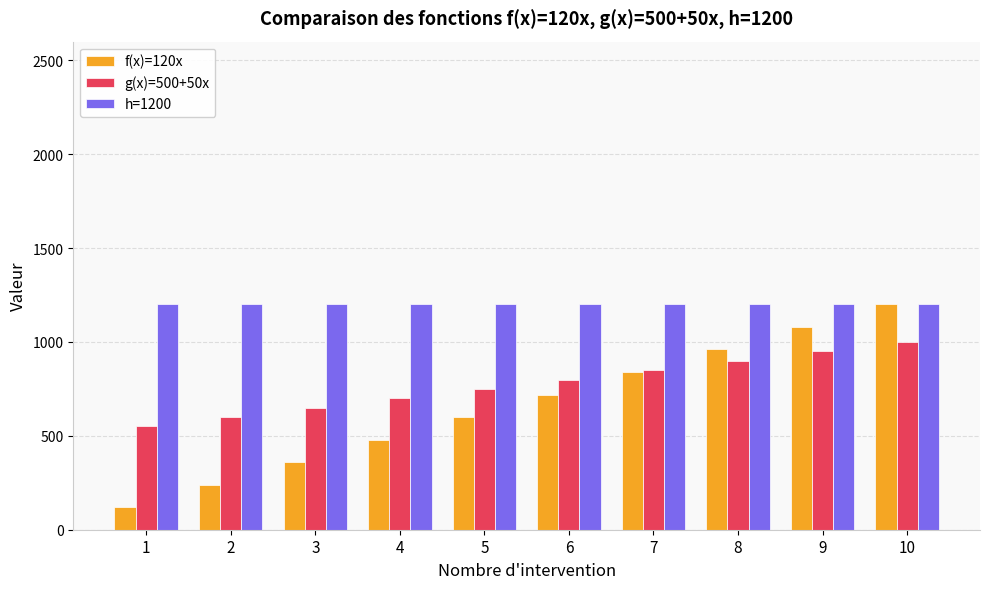

What is the difference between the g(x)=500+50x values at 5 and 3?

100